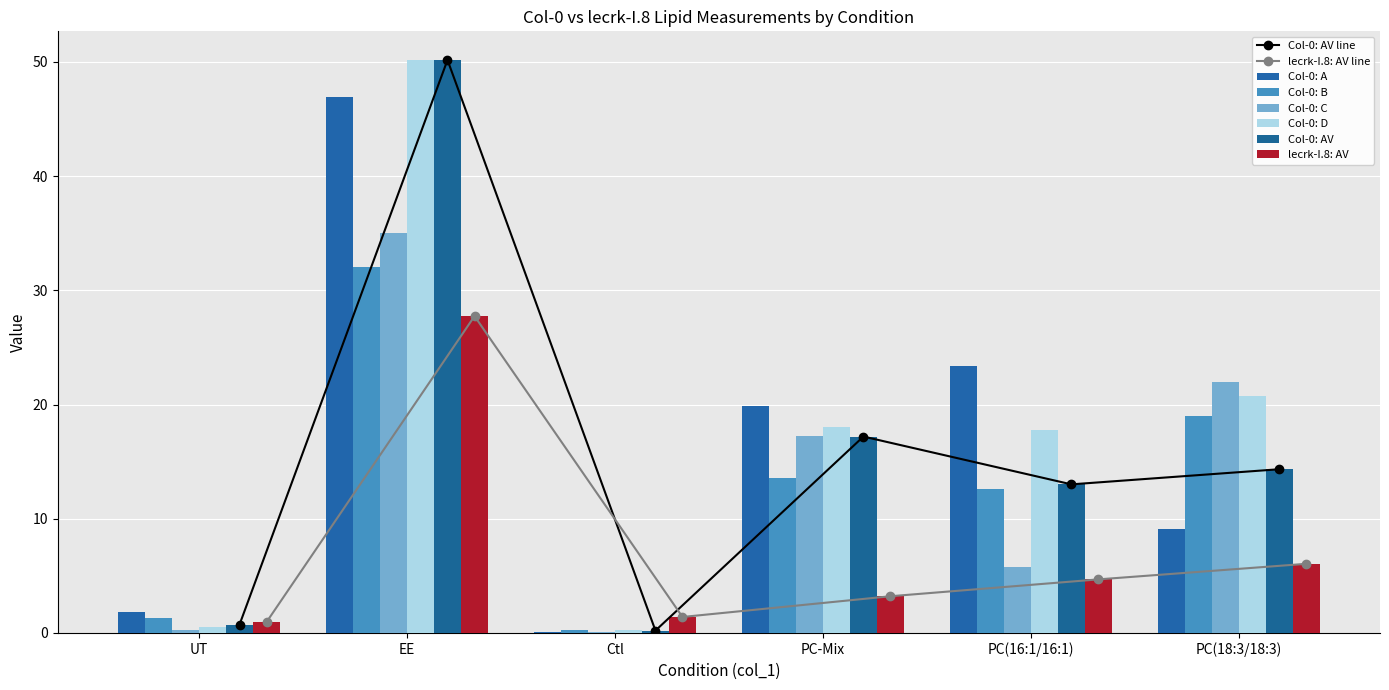

Where does the Col-0: B series first go above 13?

EE